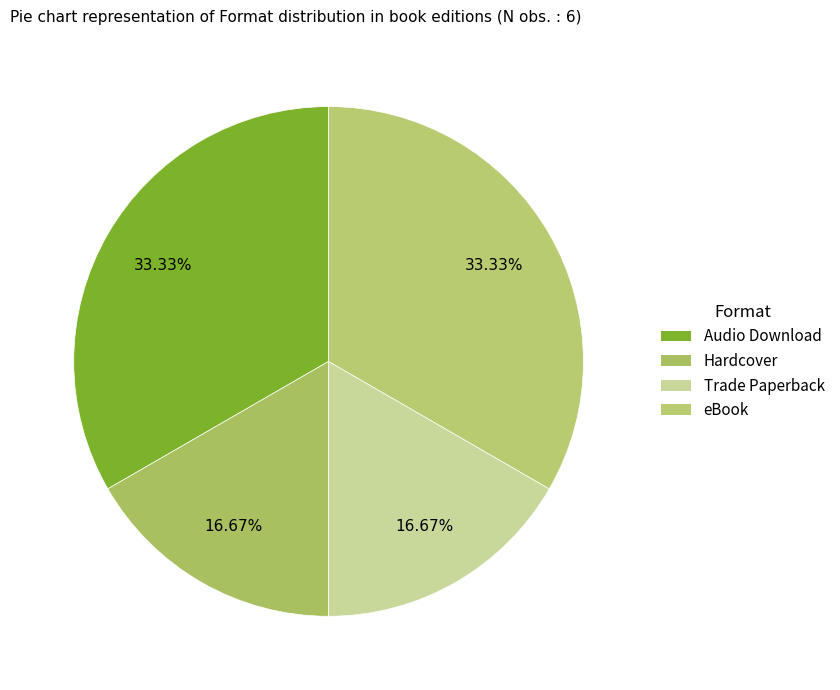

To the nearest percent, what is the difference between the Trade Paperback and Audio Download slice percentages?

17%